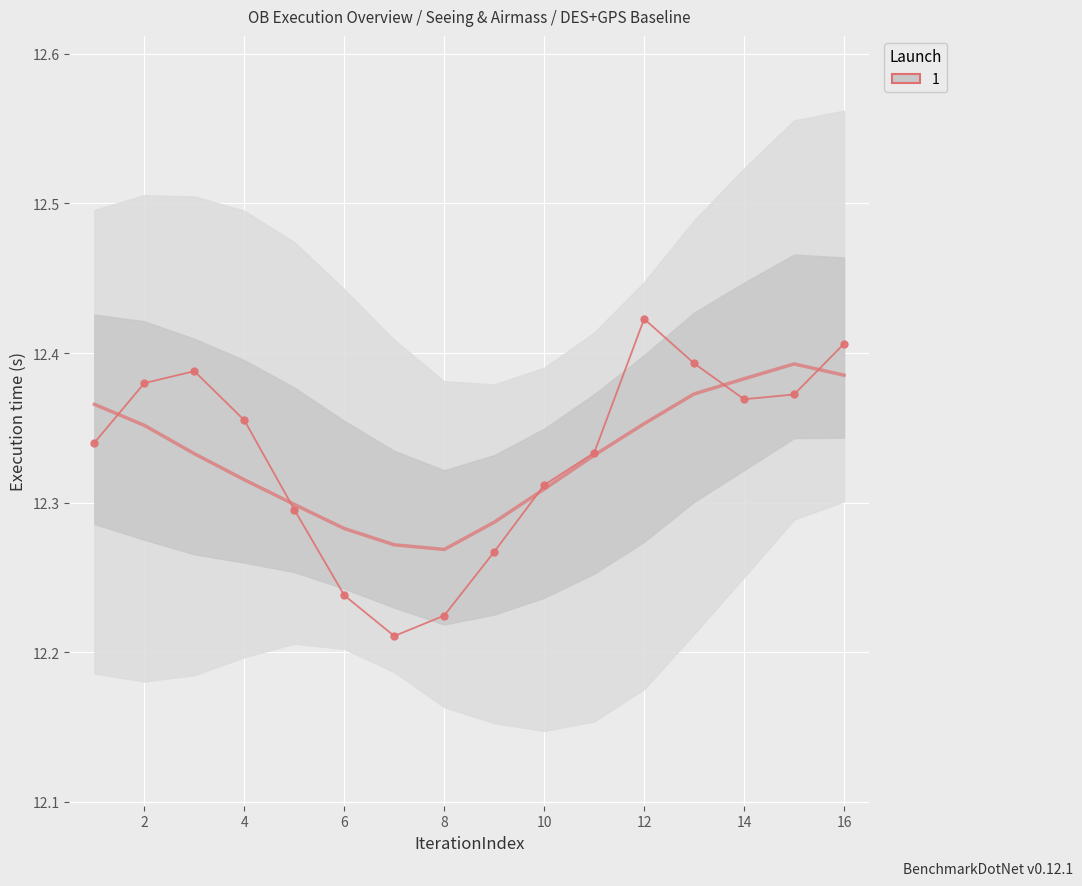

True or false: the data shows 4.5 at 16.

False